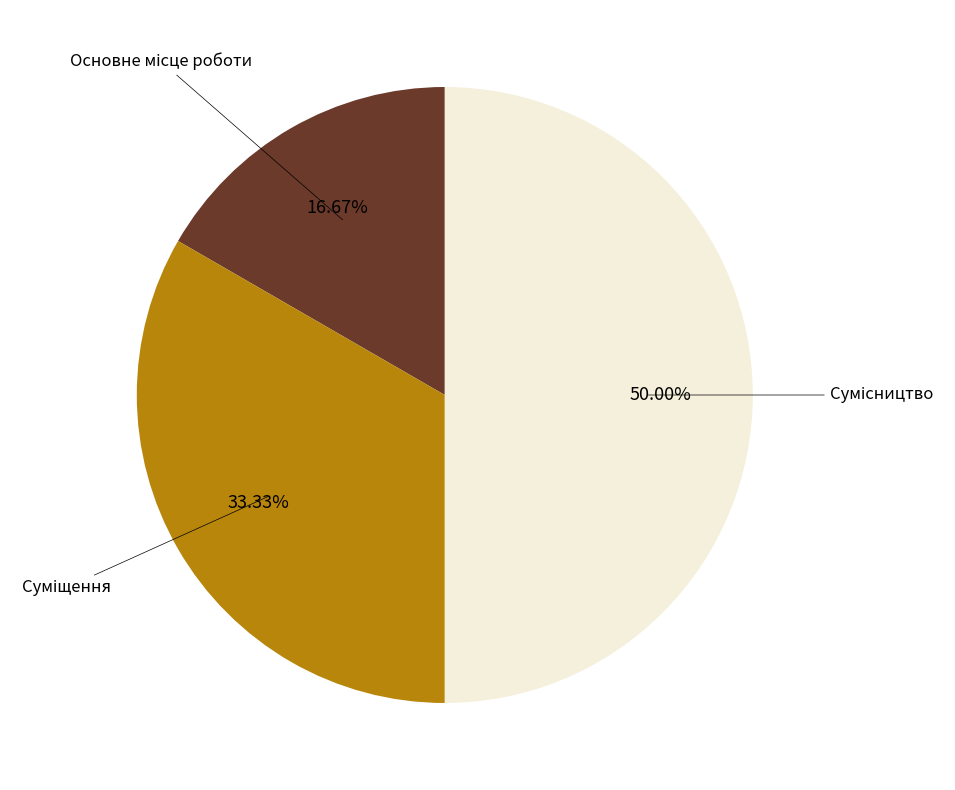

Count the number of slices in the pie.

3